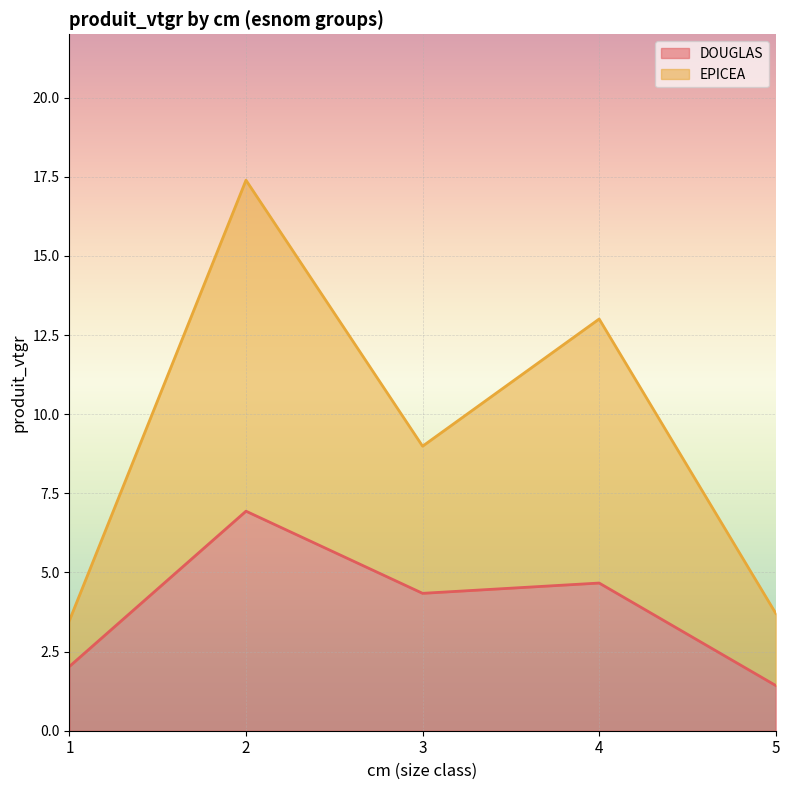

Which label corresponds to the largest value in the chart?

2